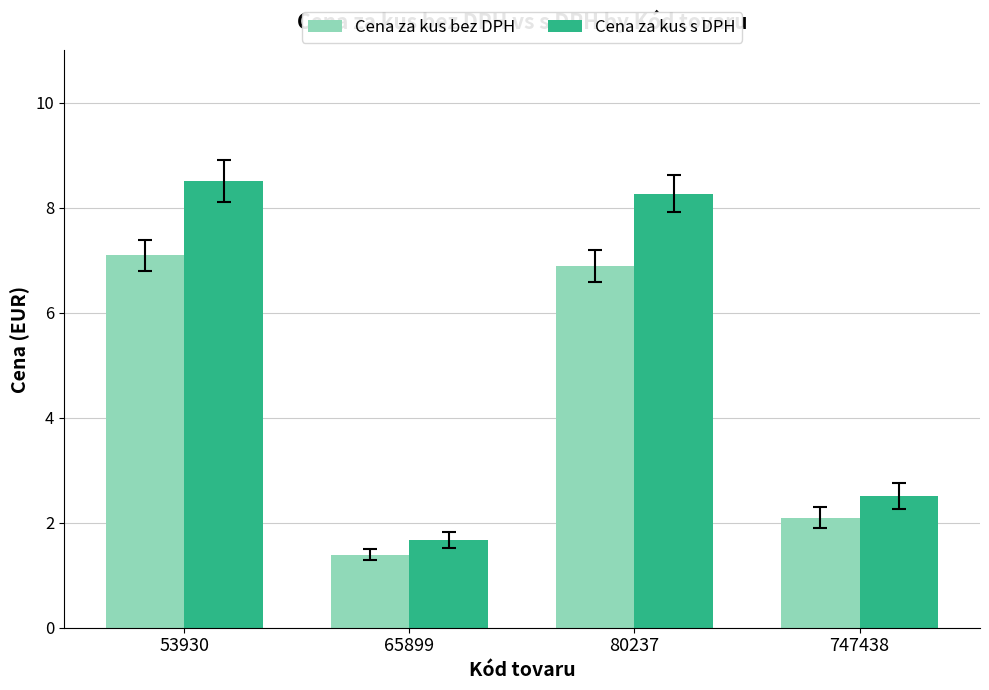

What is the value of the Cena za kus s DPH bar at the 3rd from the left?

8.3